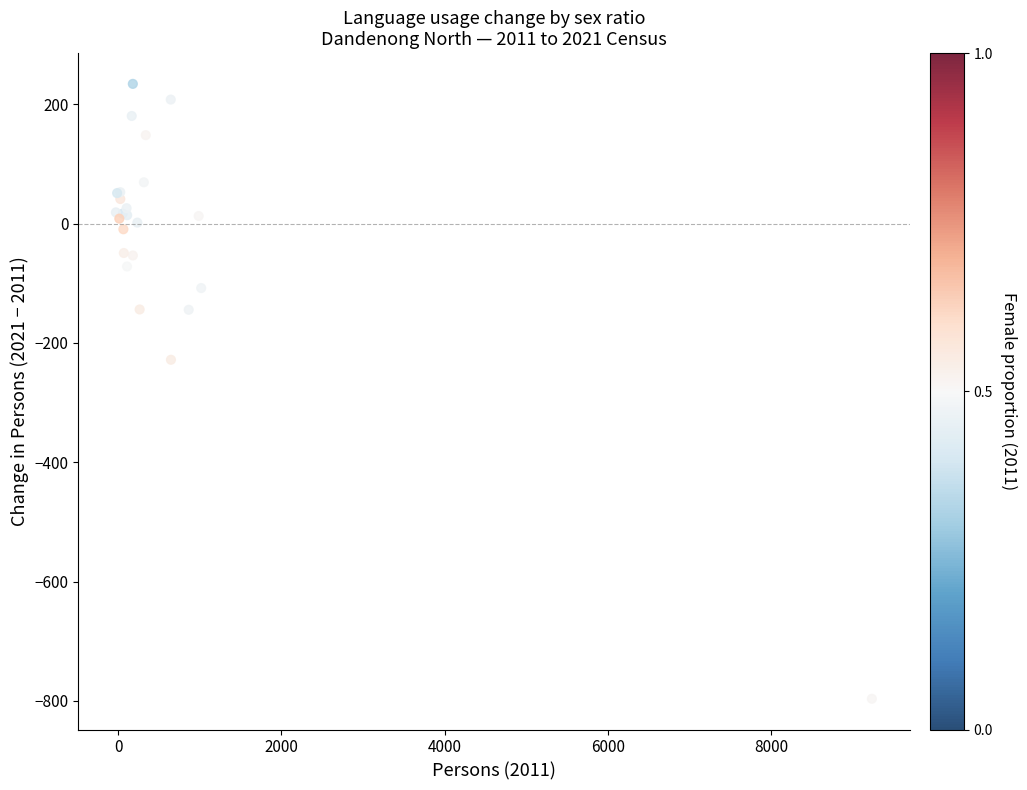

What Y value in the scatter plot is closest to -281?

-228.1